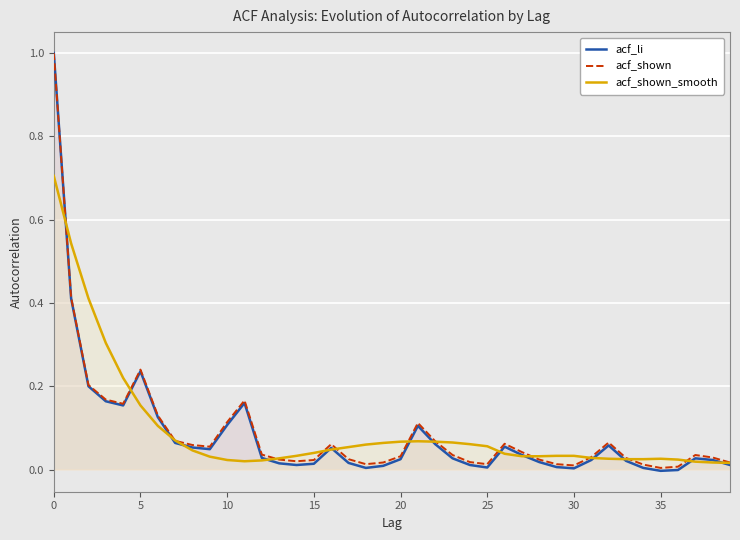

True or false: acf_shown has a value of 0.0 at 35.

True